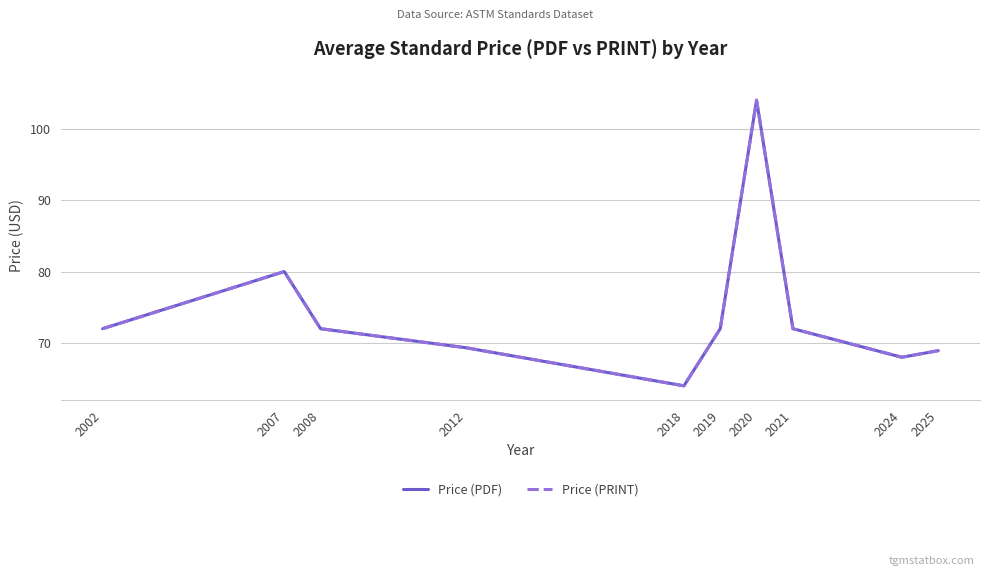

Does the chart display data point markers on the line(s)?

No